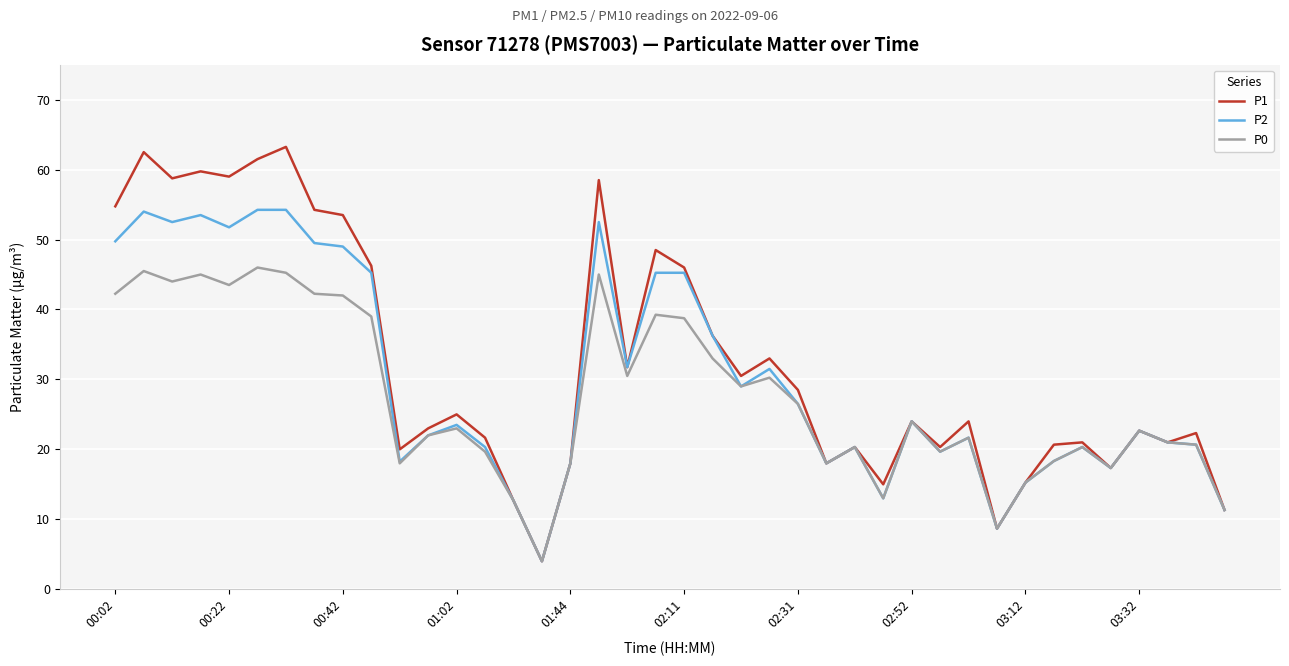

In P0, how many points are lower than both neighbors (excluding endpoints)?

11